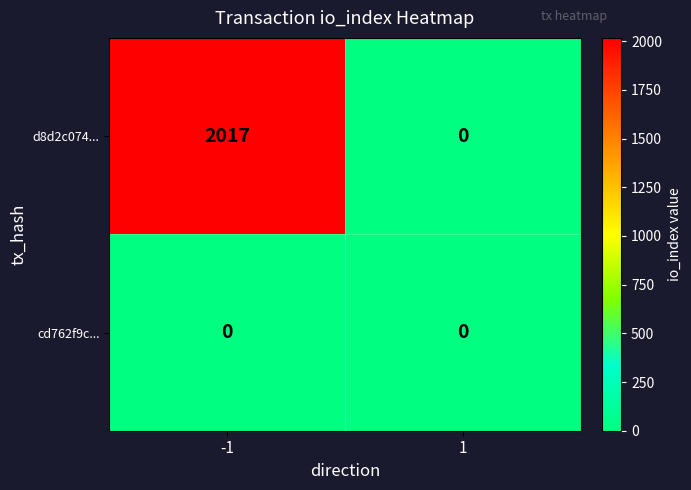

Which series has the largest total across all categories?

d8d2c074...